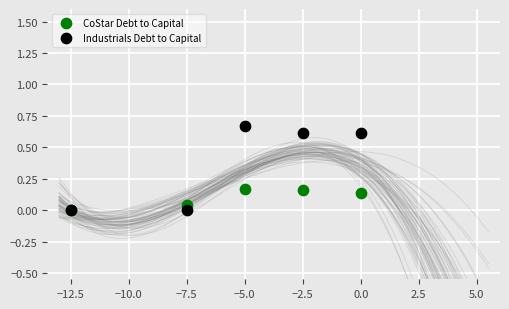

What are all the series names shown in the legend?

CoStar Debt to Capital, Industrials Debt to Capital